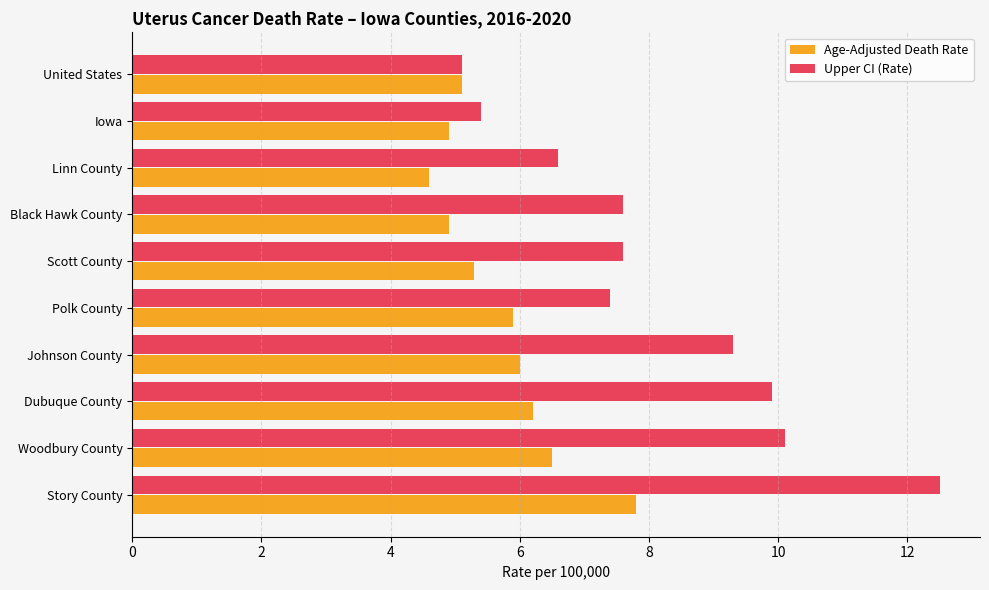

Which series has the largest total across all categories?

Upper CI (Rate)